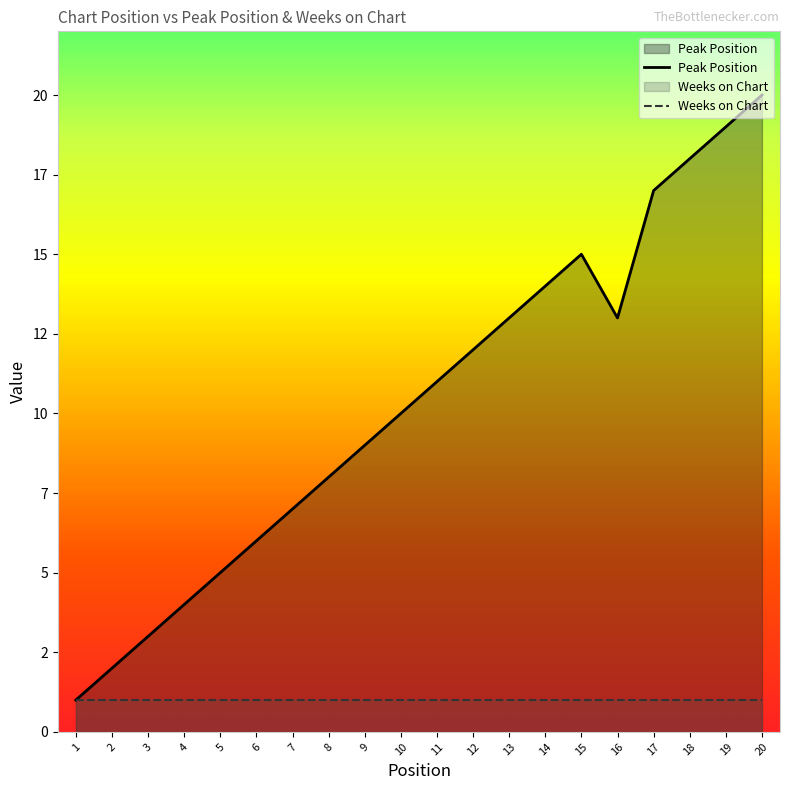

How many lines are shown in the chart?

2